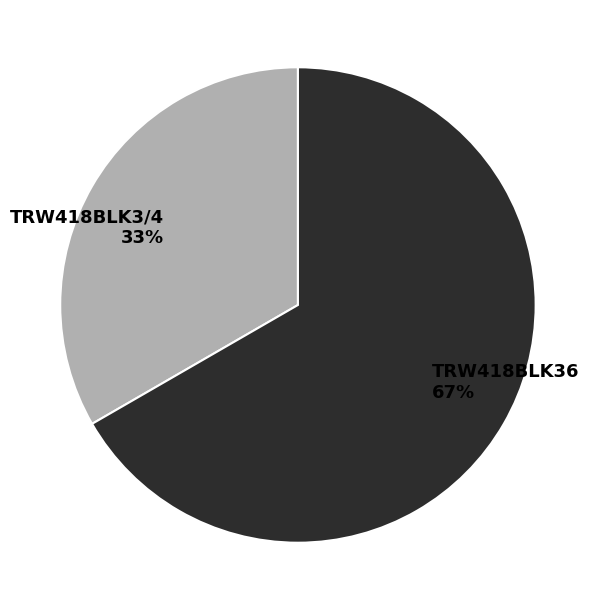

Is there a majority slice in this chart?

Yes